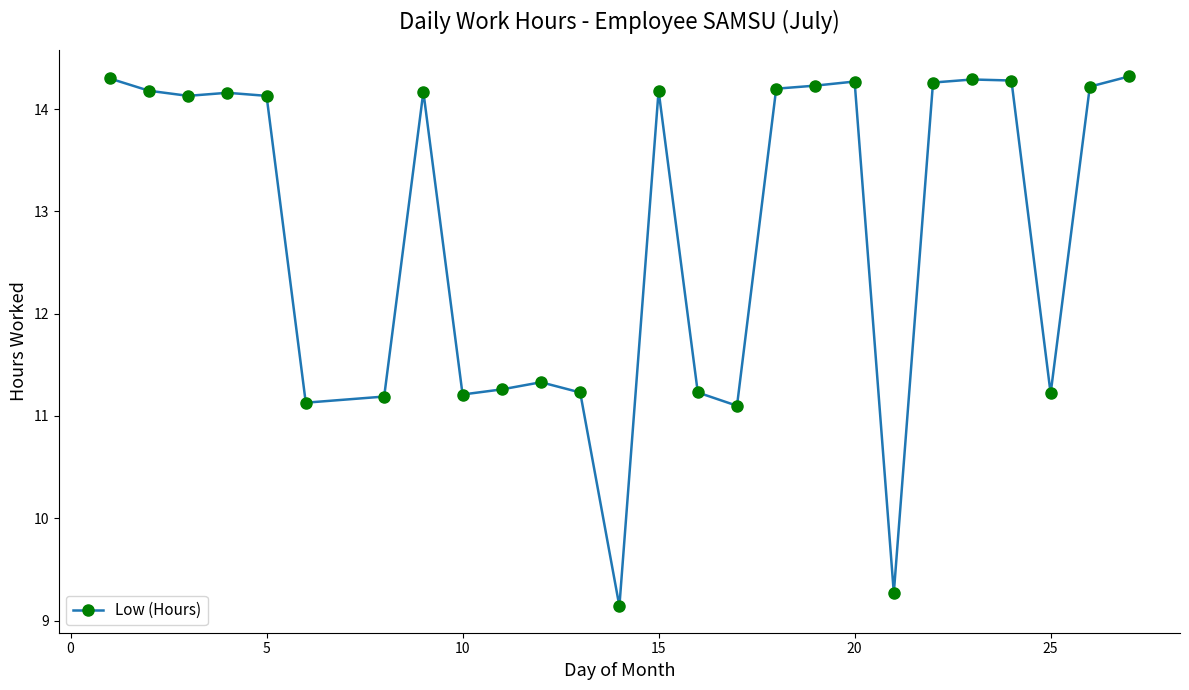

What is the sum of all values?

332.6